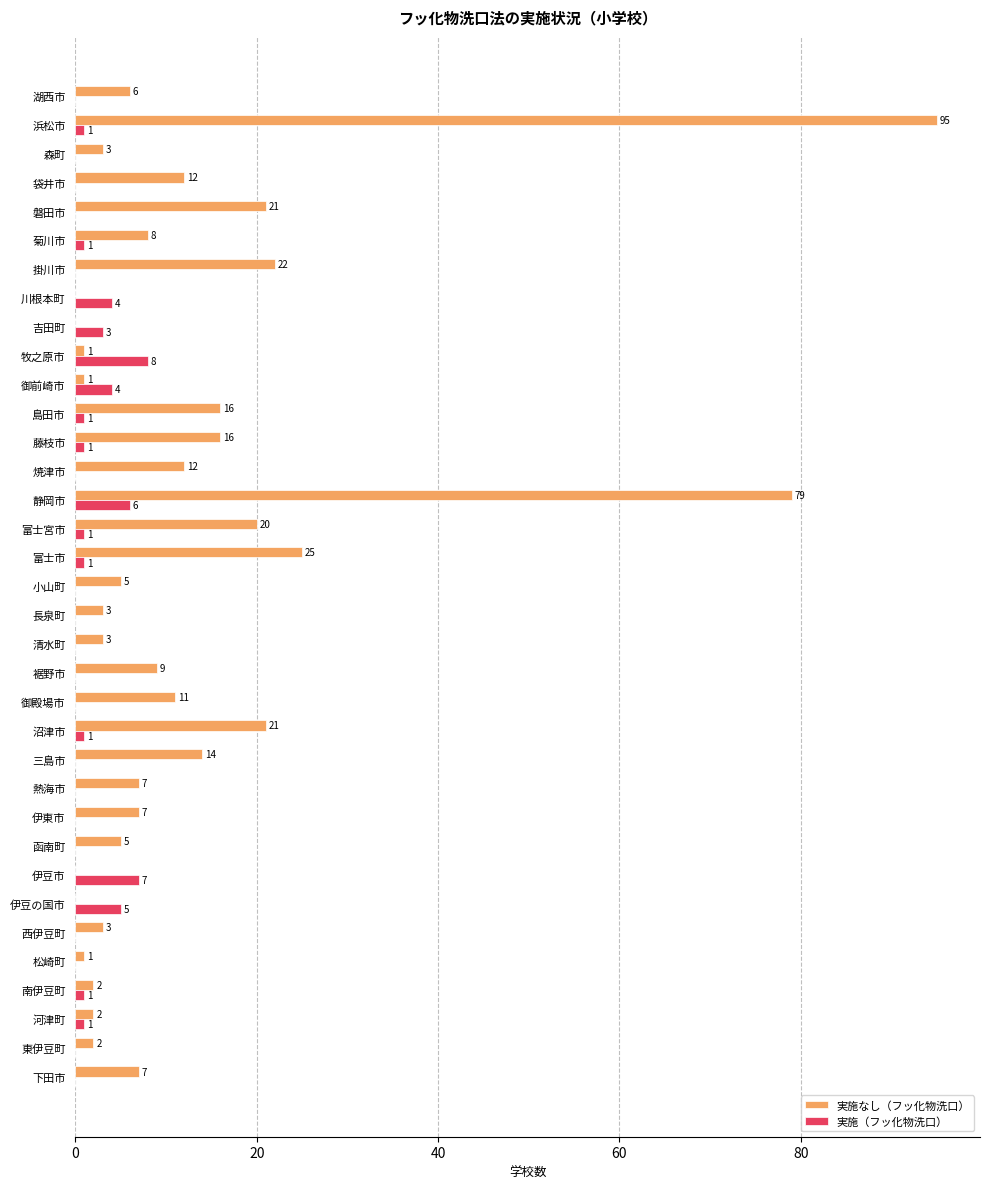

Which series has the largest range (max minus min)?

実施なし（フッ化物洗口）